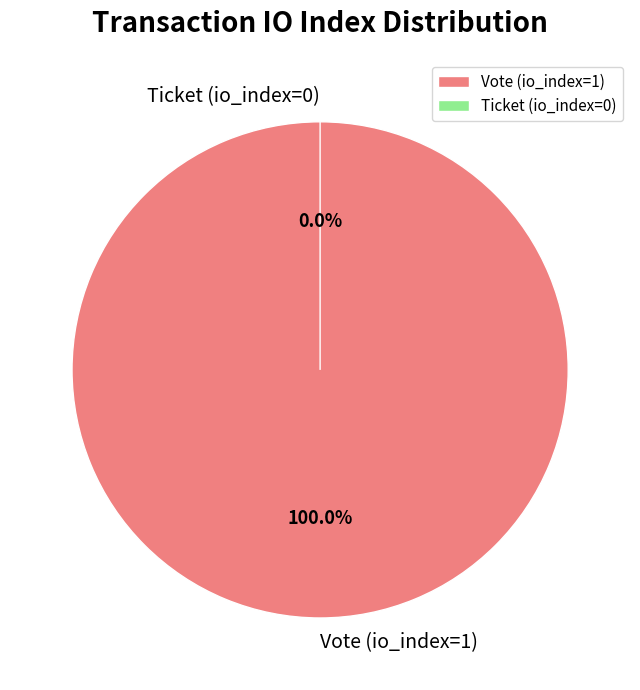

To the nearest percent, what is the difference between the largest and smallest slice percentages?

100%